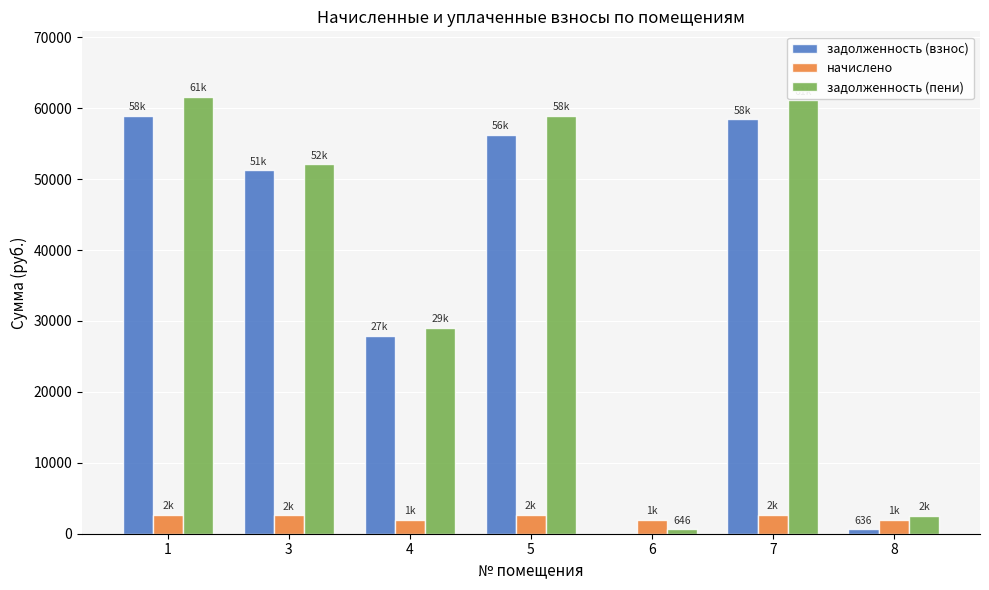

What is the sum of all начислено values?

16445.7